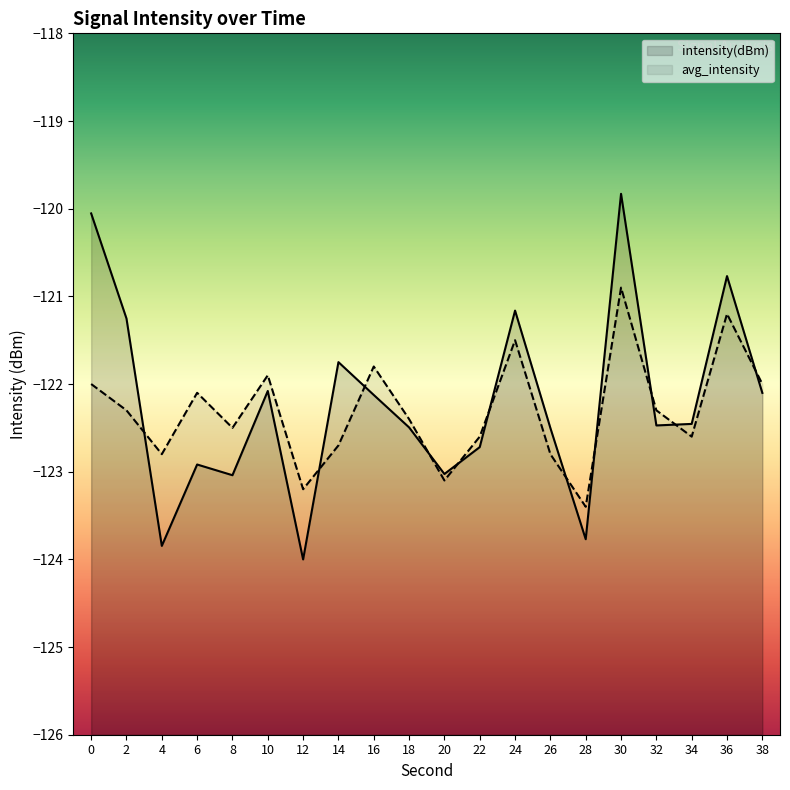

How many times do avg_intensity and intensity(dBm) cross each other?

11